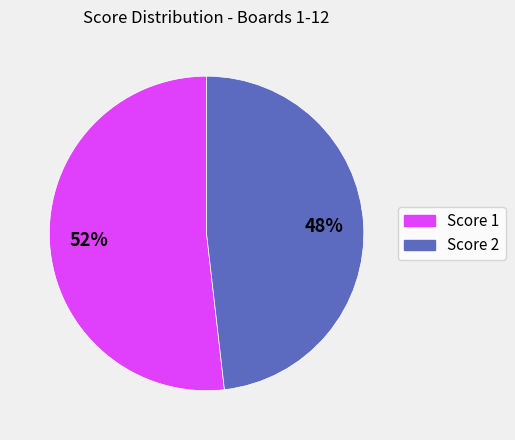

To the nearest percent, what is the difference between the largest and smallest slice percentages?

4%